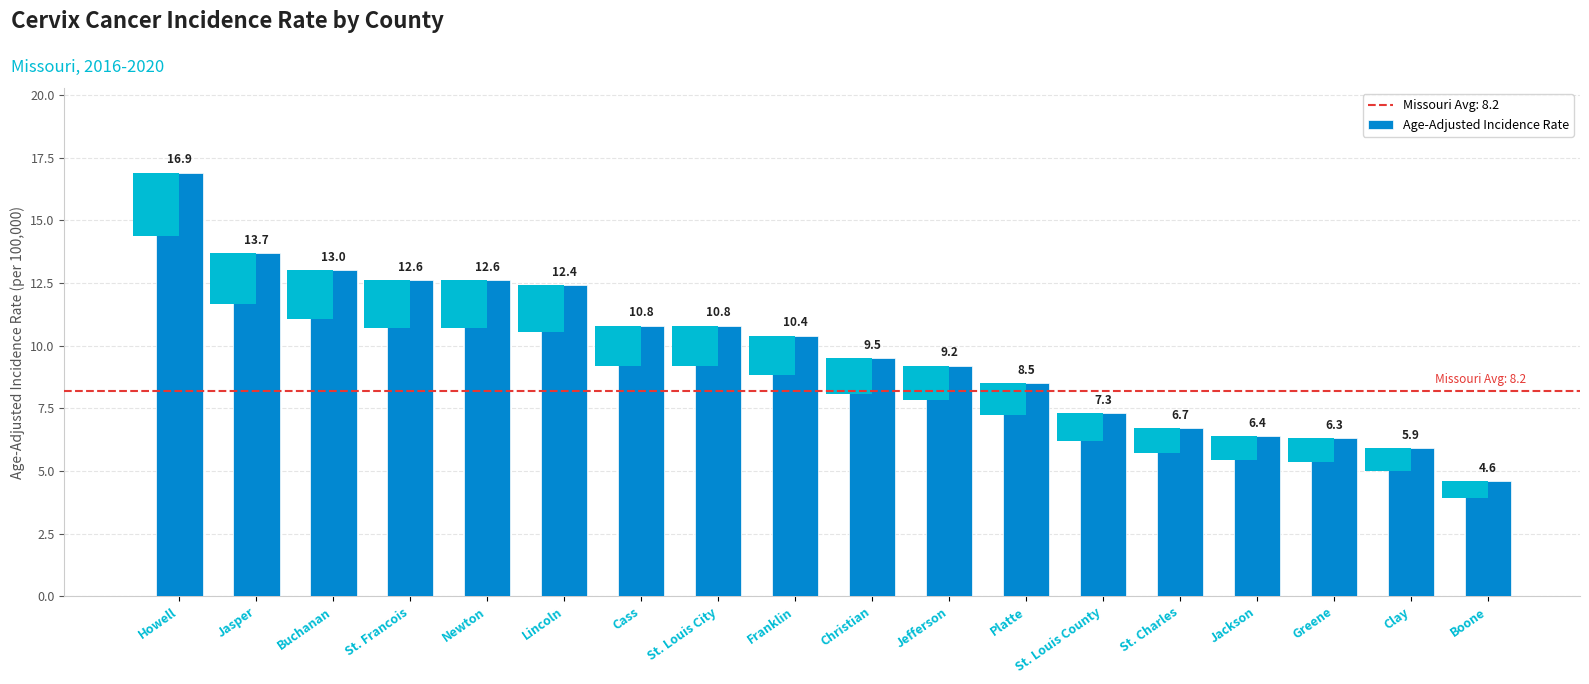

The chart shows a value of 10.8 at St. Louis City. True or false?

True